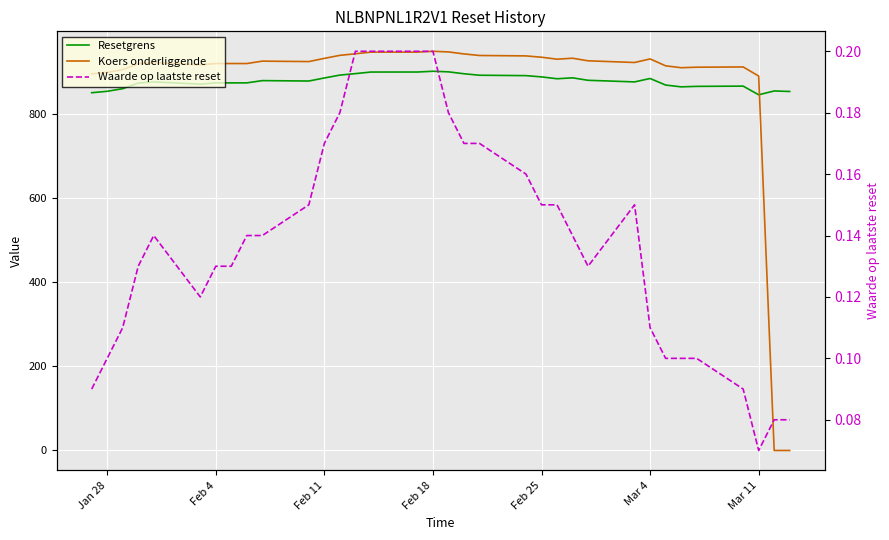

What position from the right is Feb 25?

13